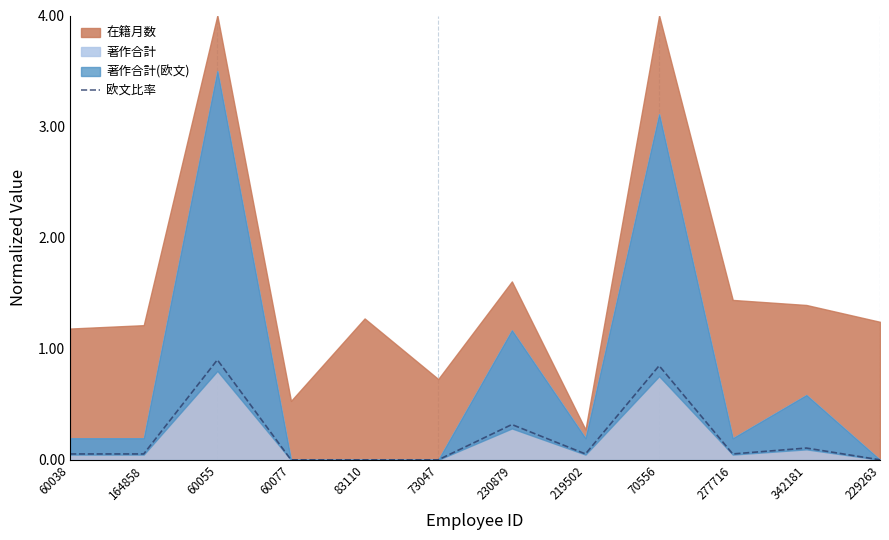

At which category does the data reach its first local peak?

60055